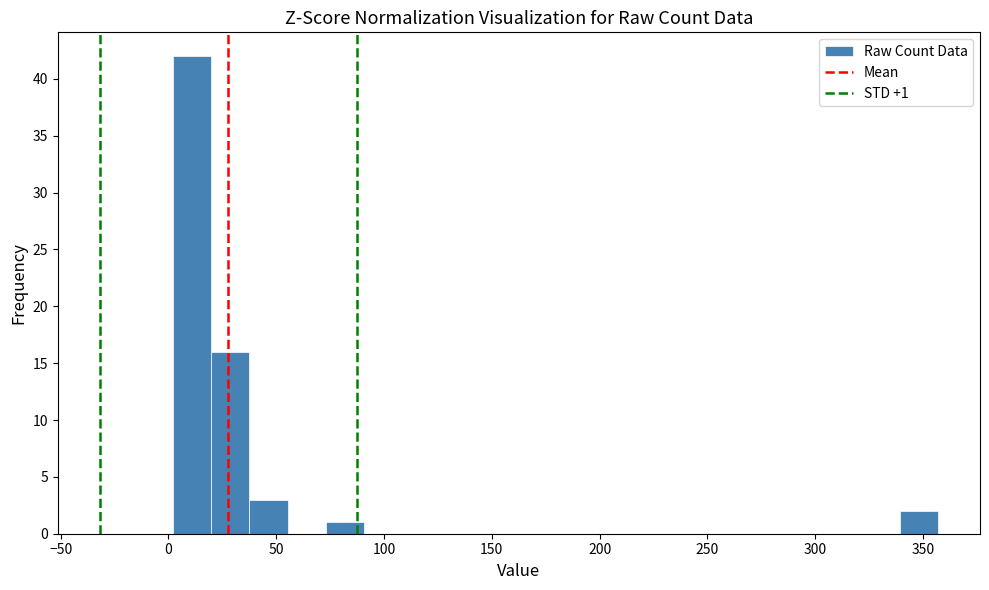

Around what value on the x-axis is the tallest bar? Give the approximate position of its centre, as read against the axis.

10